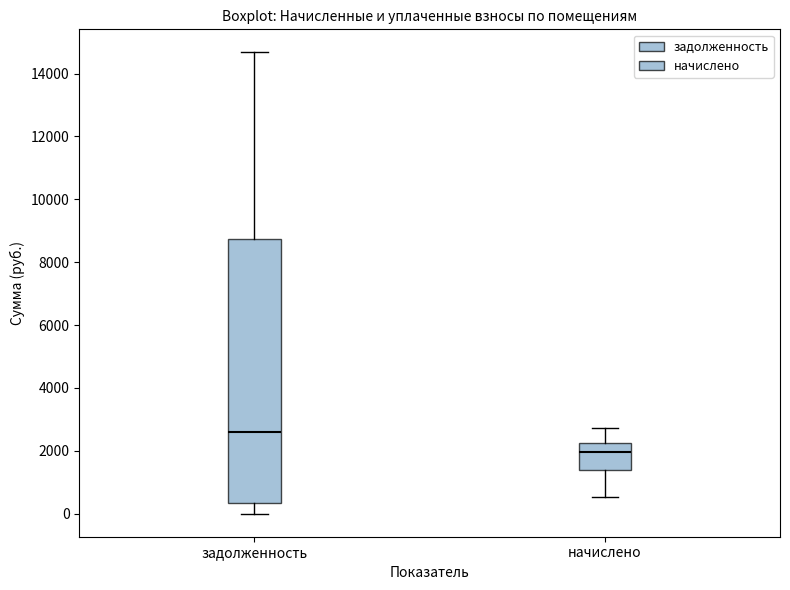

Reading left to right, read every box against the y-axis: the position of its median line, the range the box covers, and the ends of its whiskers. The values are not printed on the chart, so give them approximately, as read against the axis.

задолженность: median 2600, box 400 to 8800, whiskers 0 to 14600
начислено: median 2000, box 1400 to 2200, whiskers 600 to 2800